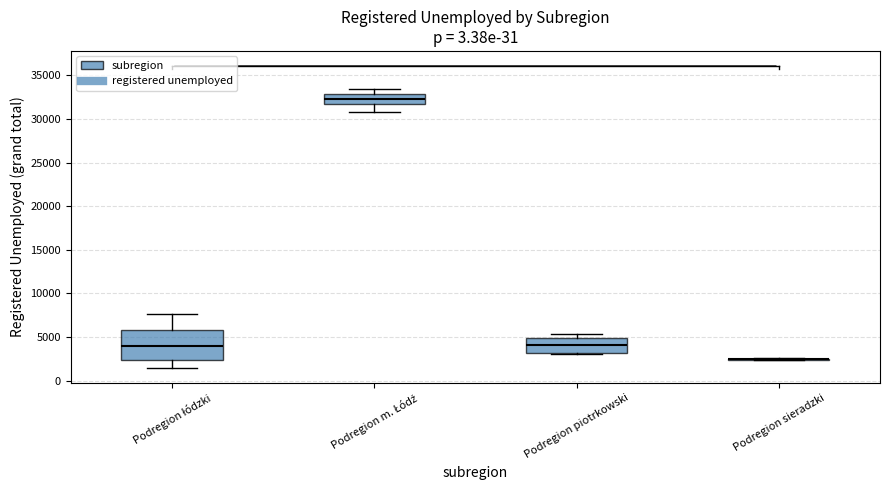

Reading left to right, transcribe this box plot: for each box, give where its median line is, the range the box spans, and where its two whiskers end, as read against the y-axis. The values are not printed on the chart, so give them approximately, as read against the axis.

Podregion łódzki: median 4000, box 2500 to 6000, whiskers 1500 to 7500
Podregion m. Łódź: median 32500, box 31500 to 33000, whiskers 31000 to 33500
Podregion piotrkowski: median 4000, box 3000 to 5000, whiskers 3000 (just below the box's lower edge) to 5500
Podregion sieradzki: box collapsed to a line at 2500, whiskers 2500 to 2500